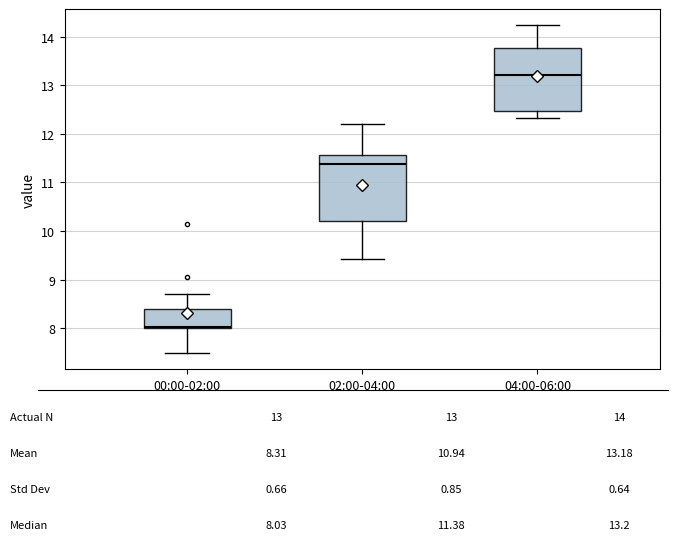

Which box's median line is the lowest?

00:00-02:00